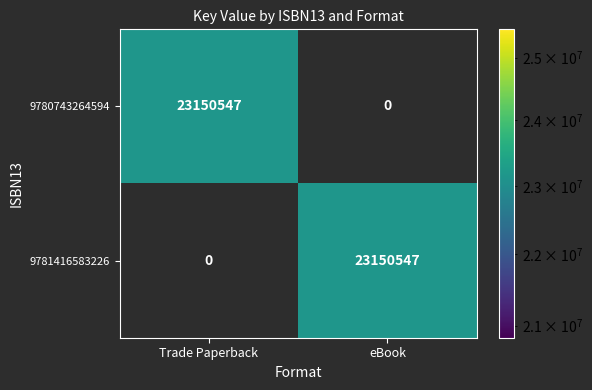

Reading left to right, transcribe all the data shown in this chart.

9780743264594: 23150547	0
9781416583226: 0	23150547